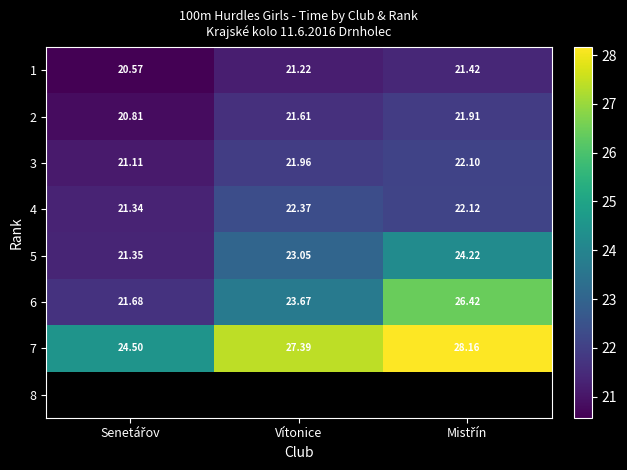

What is the spread (max minus min) of values at Senetářov?

3.9